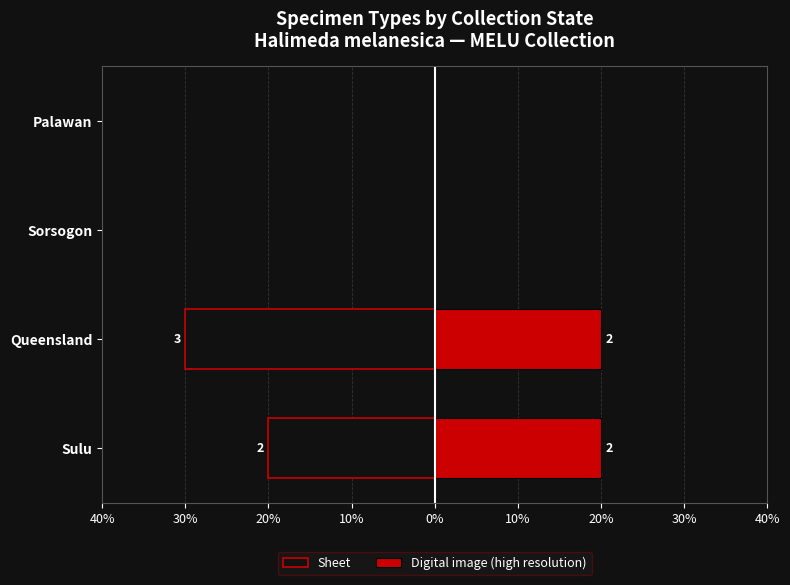

How many data points in Digital image (high resolution) are less than 20?

2